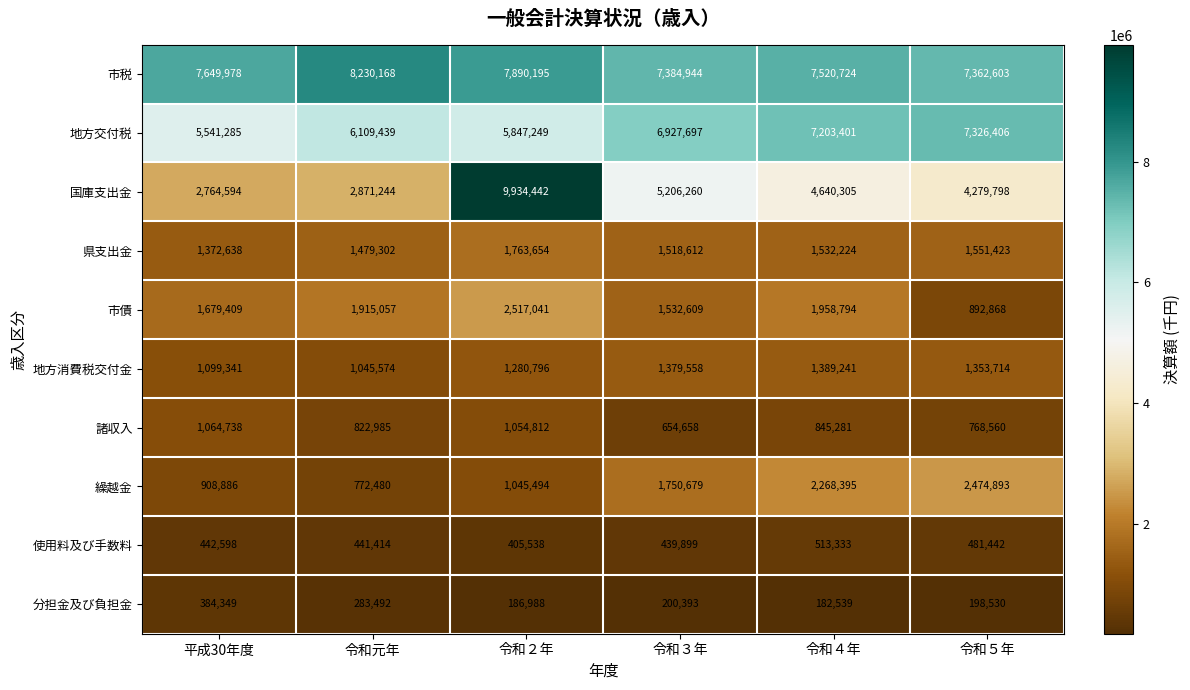

The 地方消費税交付金 series shows 325738 at 令和元年. True or false?

False